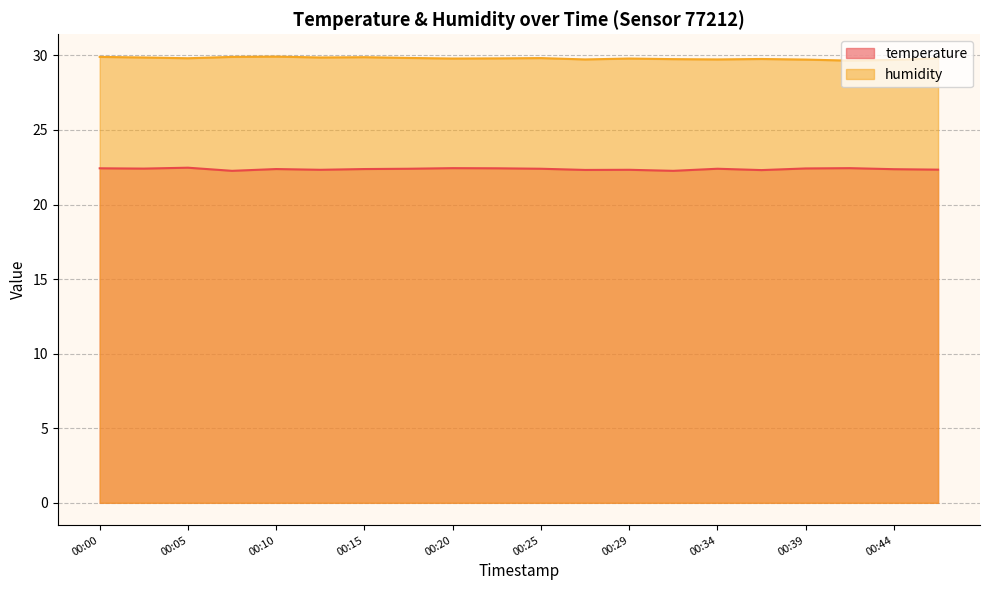

Rank the categories by temperature value from highest to lowest.

00:05, 00:20, 00:42, 00:00, 00:22, 00:39, 00:03, 00:17, 00:25, 00:34, 00:10, 00:15, 00:44, 00:47, 00:12, 00:29, 00:27, 00:37, 00:07, 00:32